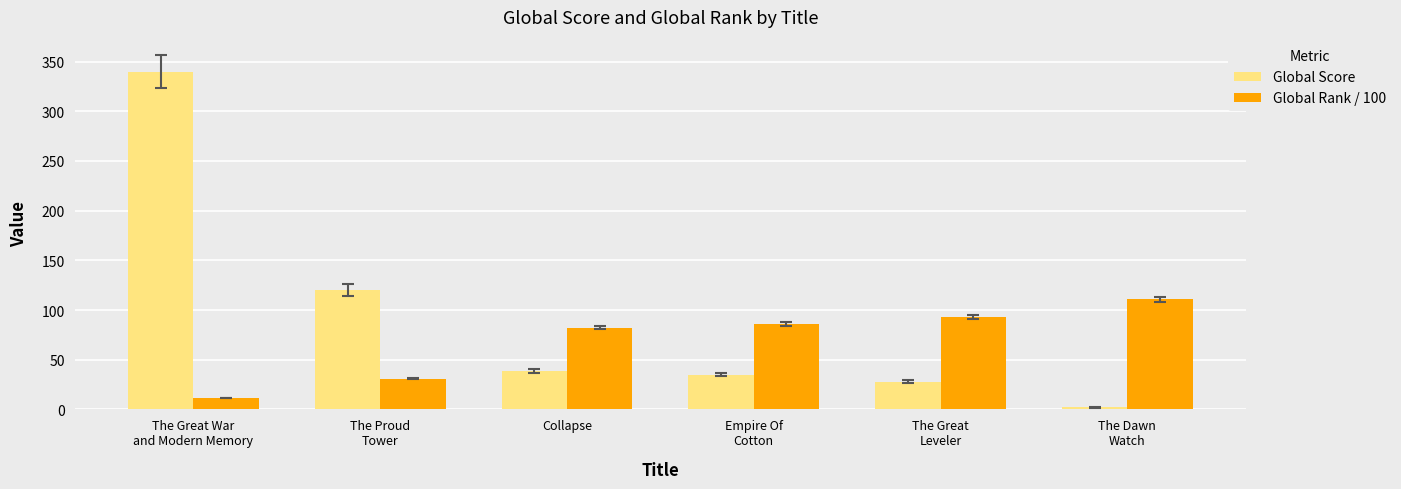

Reading left to right, what are all the values shown in this chart?

Global Score: 340.0	120.0	39.0	35.0	28.0	2.0
Global Rank / 100: 11.2	30.9	82.1	85.8	93.2	110.7